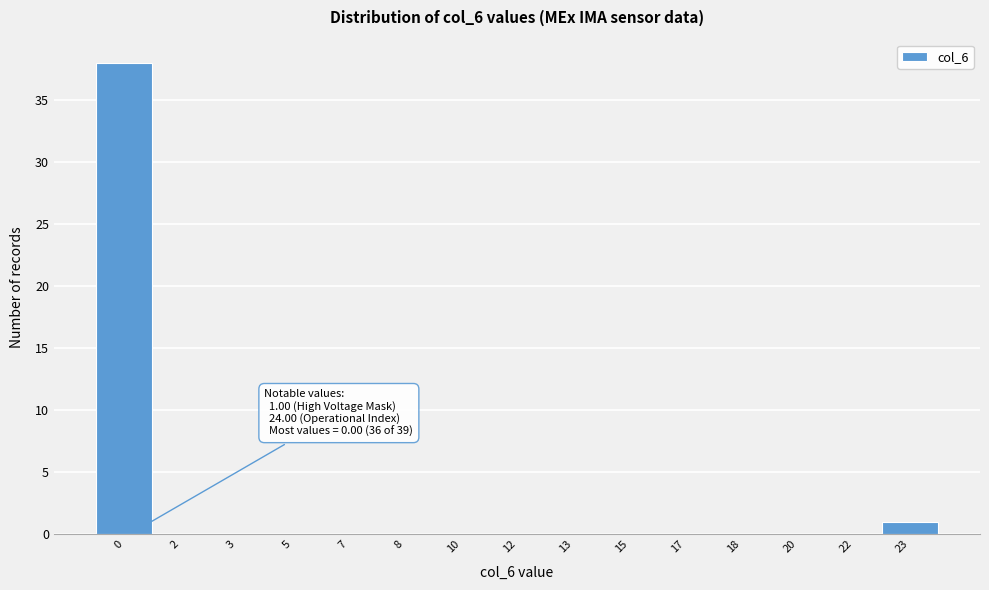

Reading right to left, transcribe all the data shown in this chart.

23=1	22=0	20=0	18=0	17=0	15=0	13=0	12=0	10=0	8=0	7=0	5=0	3=0	2=0	0=38